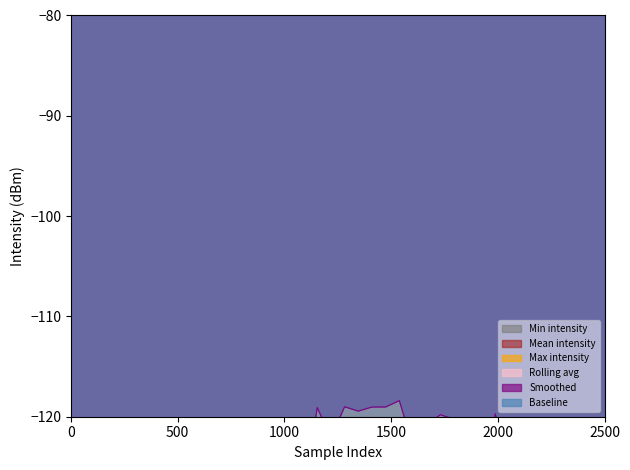

True or false: Mean intensity has more than 2 interior local peaks.

True